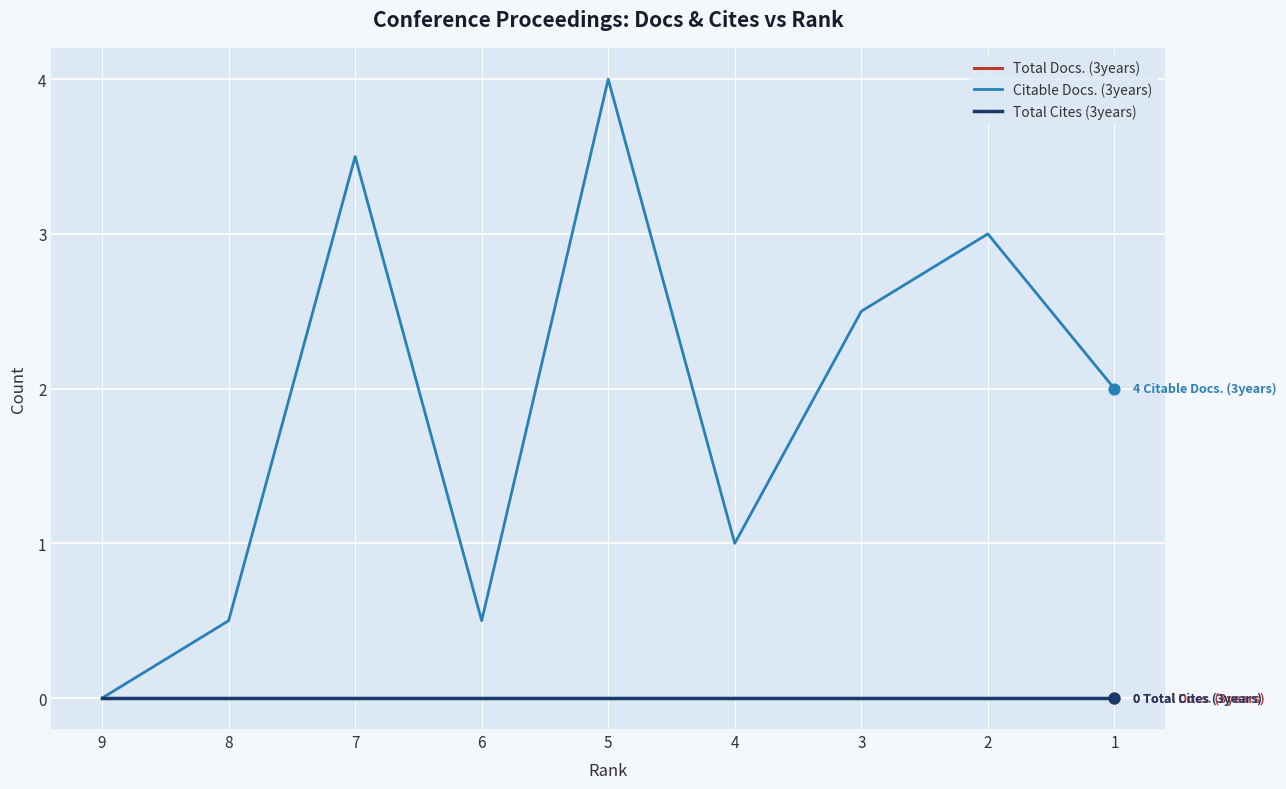

At which category is the sum across all series the highest?

5